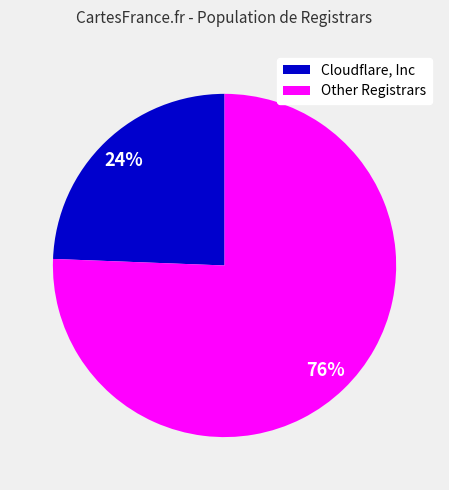

To the nearest percent, what is the average slice percentage?

50%